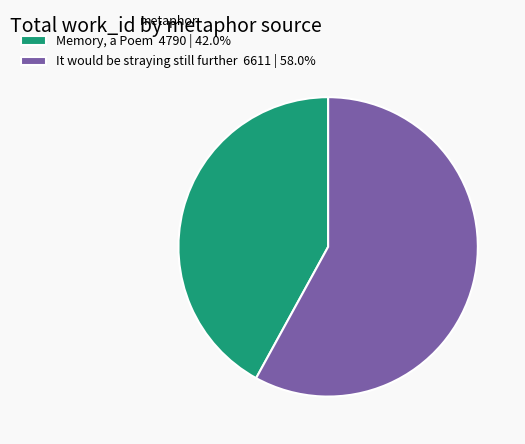

Count the number of slices in the pie.

2